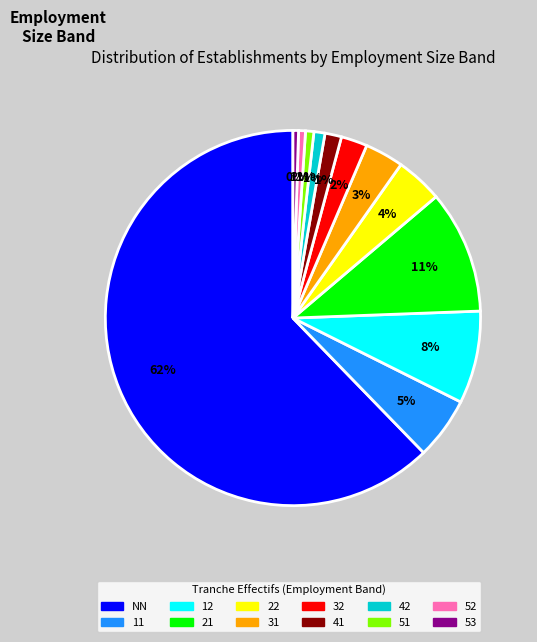

True or false: 21 accounts for 20% of the total.

False